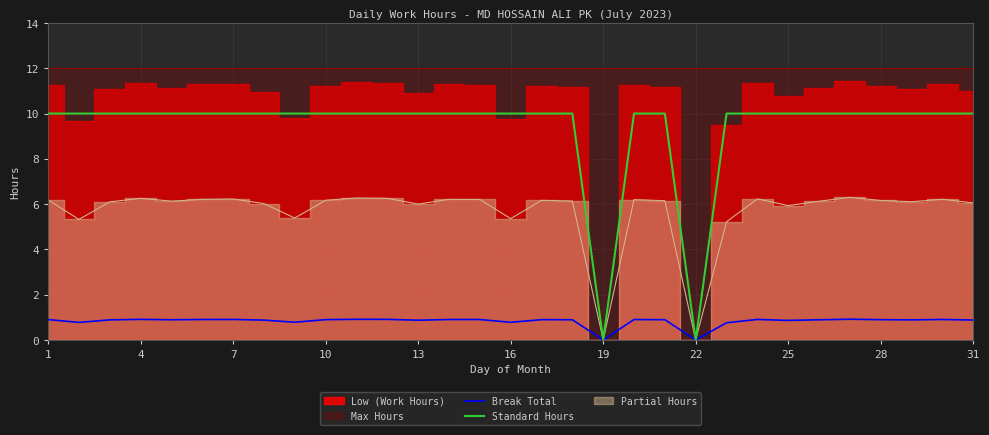

The Standard Hours series shows 10.0 at 13. True or false?

True